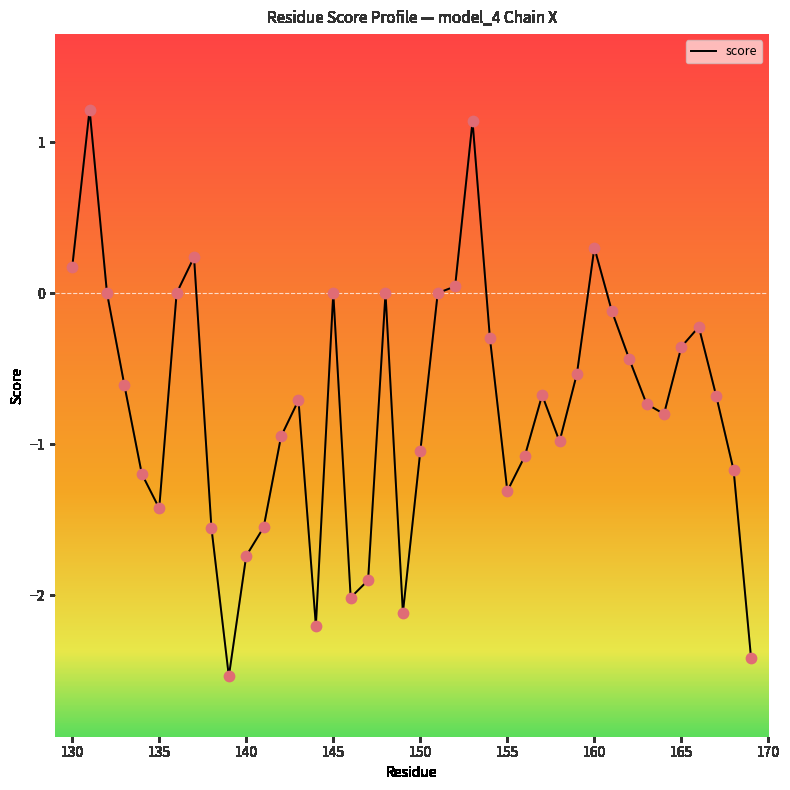

What is the smallest value displayed?

-2.5